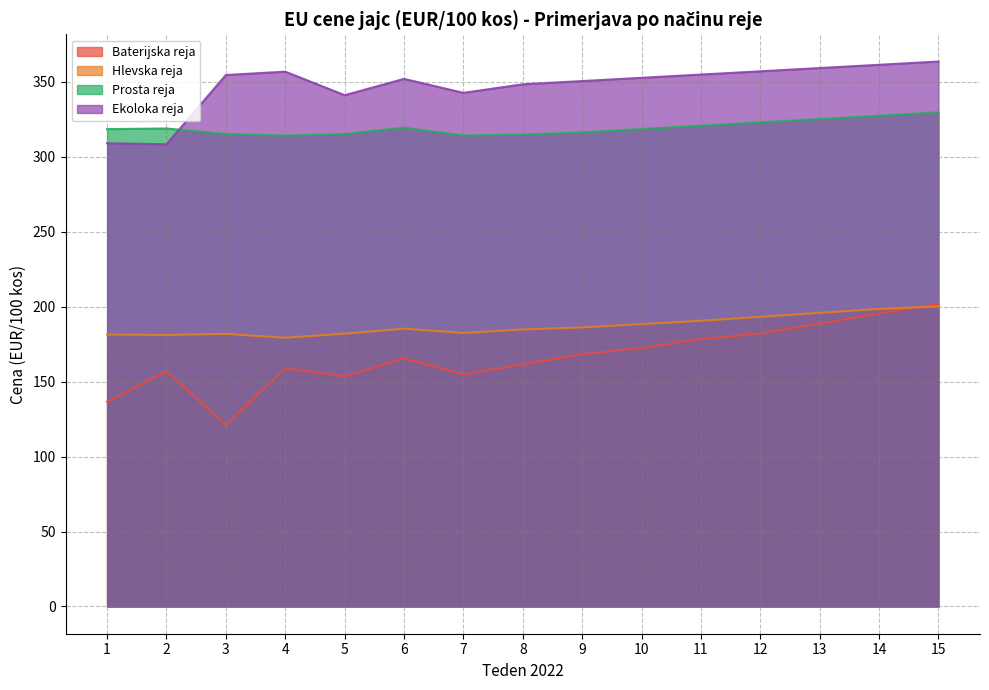

How many lines are shown in the chart?

4